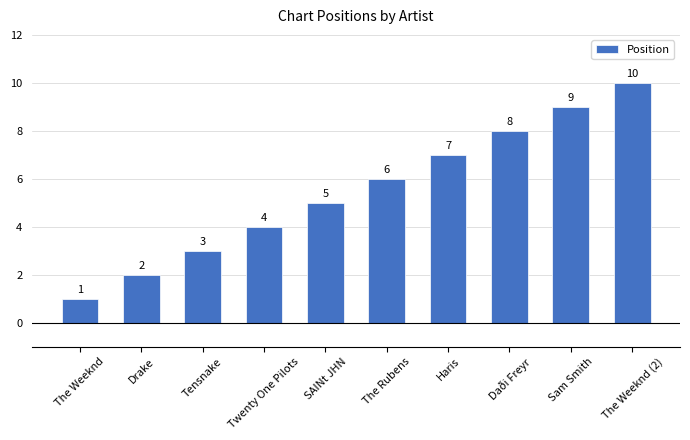

Approximately how many times larger is the value at Sam Smith compared to The Weeknd?

9.0